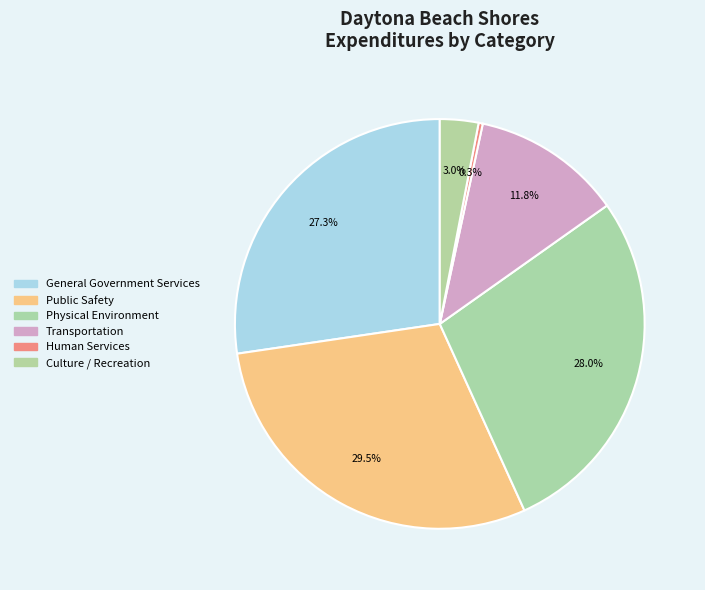

What is the ratio of the value at Transportation to the value at Human Services?

36.0